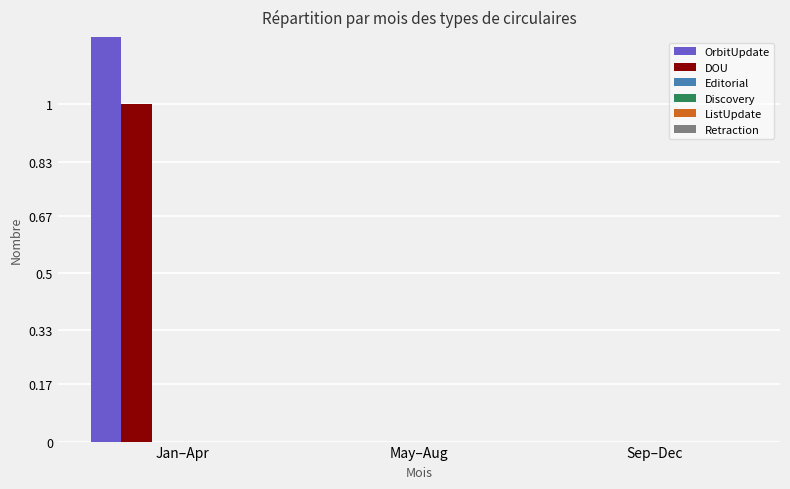

Which label corresponds to the smallest value in the chart?

May–Aug